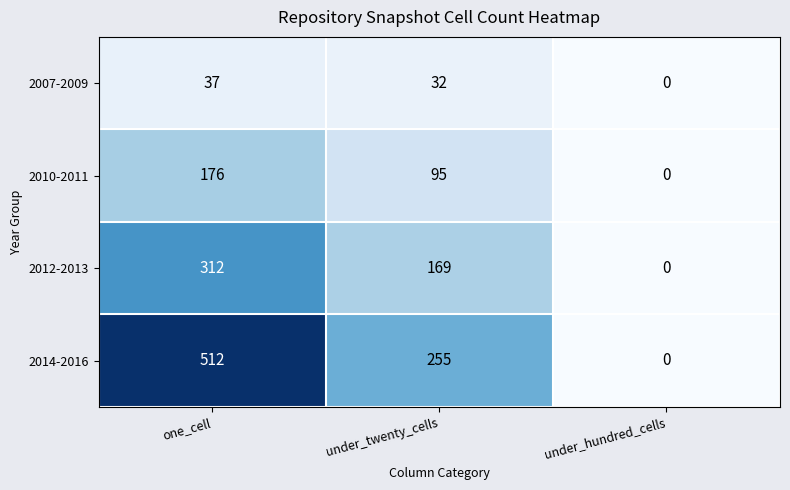

At which label is 2014-2016 closest to 256?

under_twenty_cells